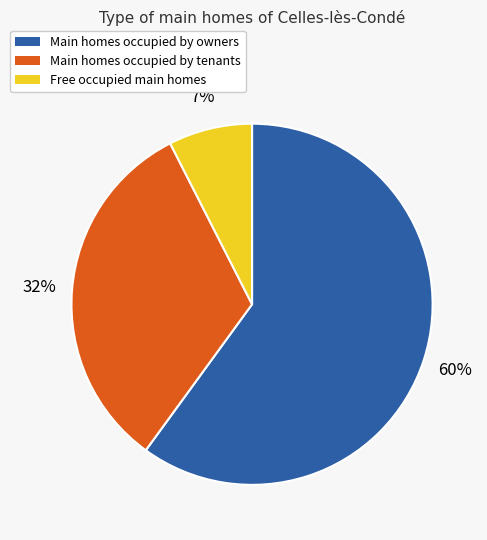

How many segments does this pie chart have?

3